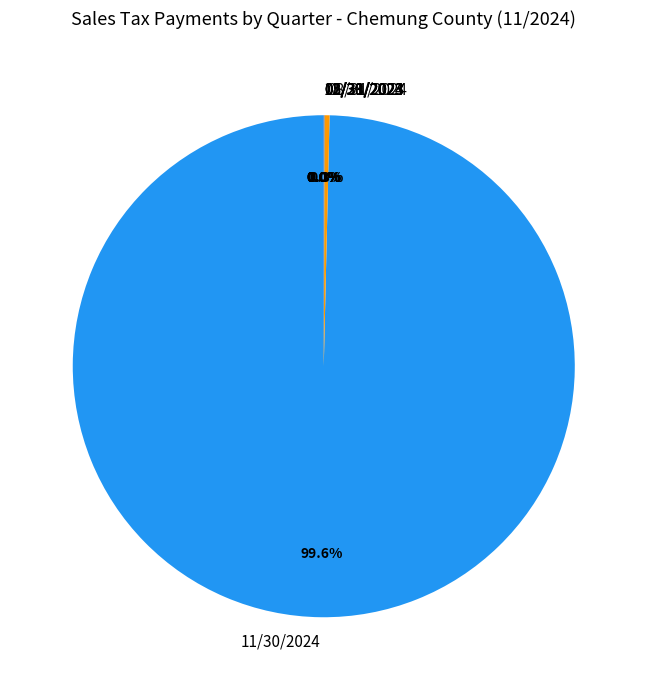

Does any single category account for the majority?

Yes